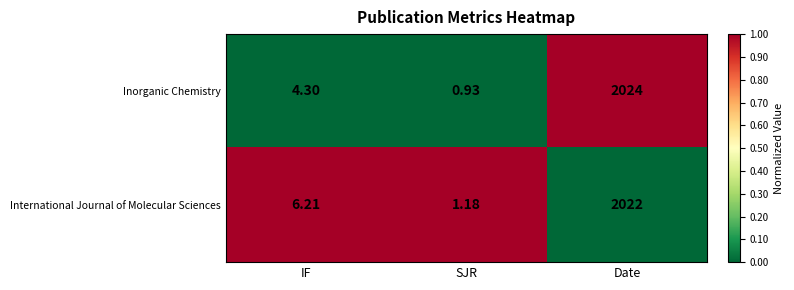

At which category is the sum across all series the highest?

Date